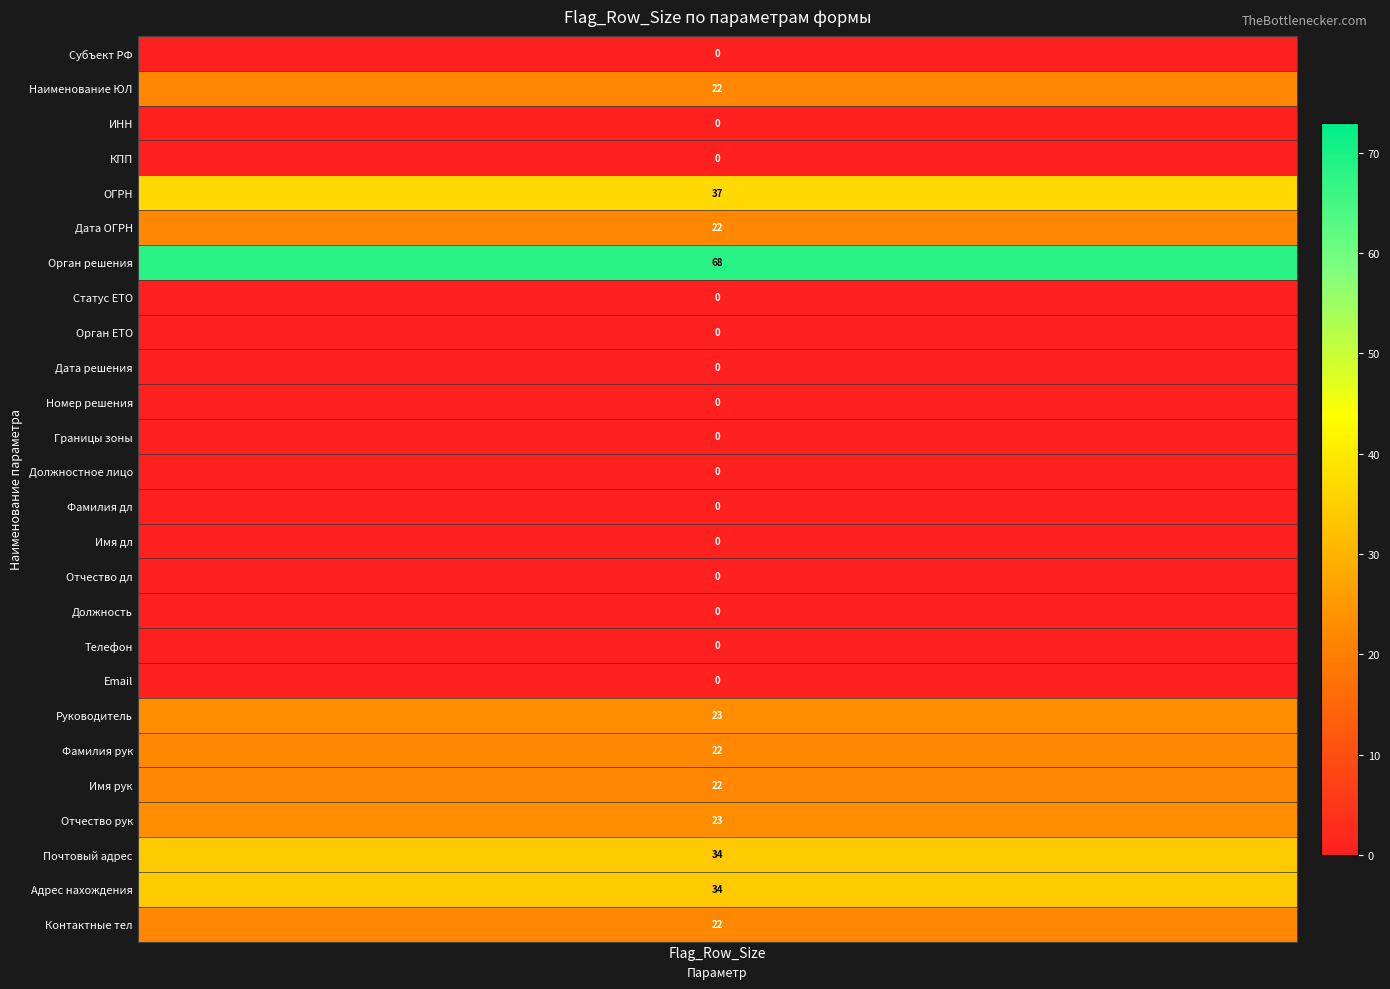

The chart shows a value of 68 at 6. True or false?

True